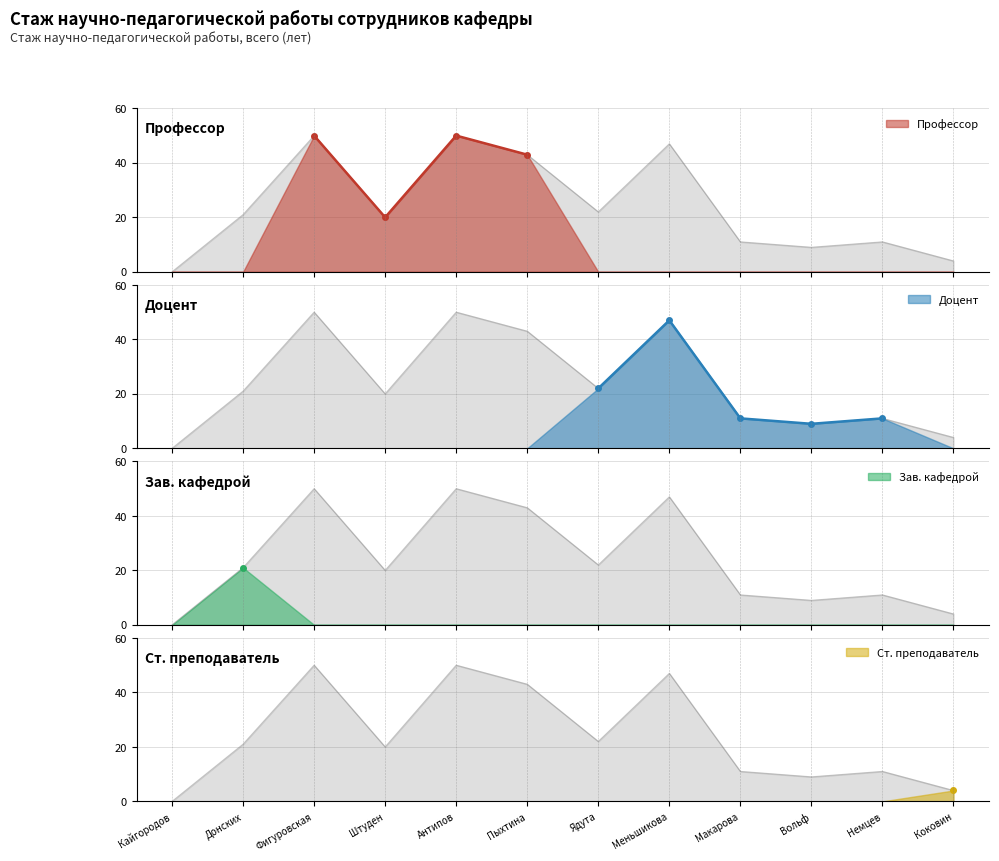

Which has a higher value, Немцев or Вольф?

Немцев